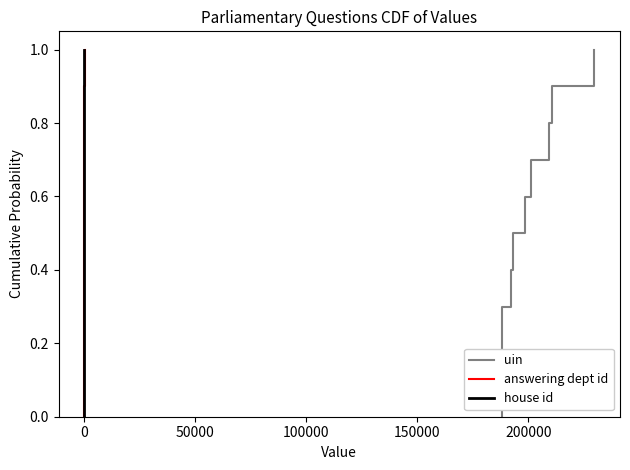

True or false: uin and answering dept id intersect in this chart.

False